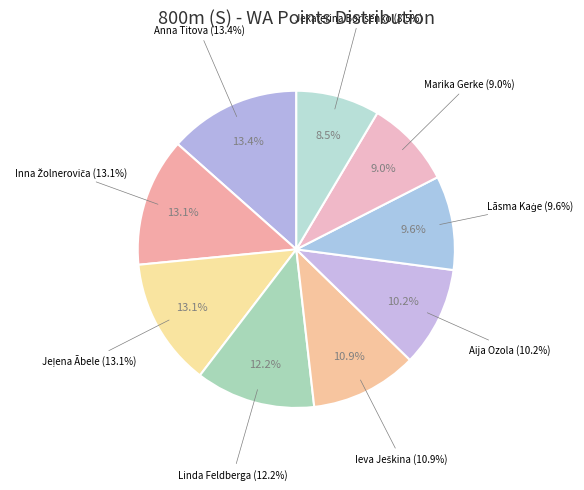

What percentage is NOT represented by Aija Ozola?

89.8%